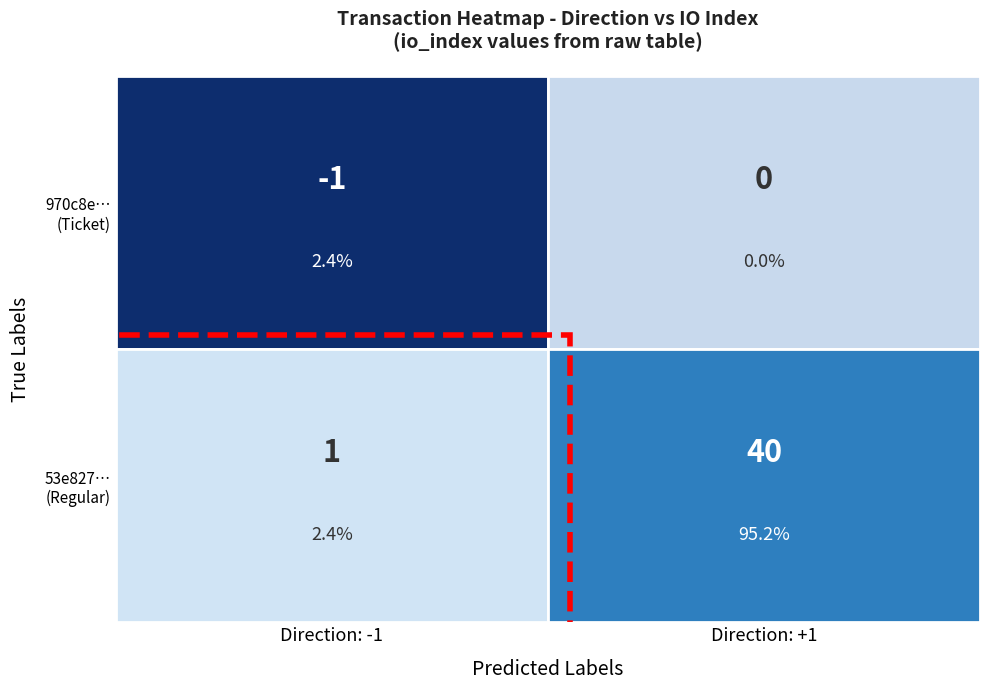

Which series has the largest range (max minus min)?

53e82714ae63e8cf46f8bf3cbd545ef7fdda50d